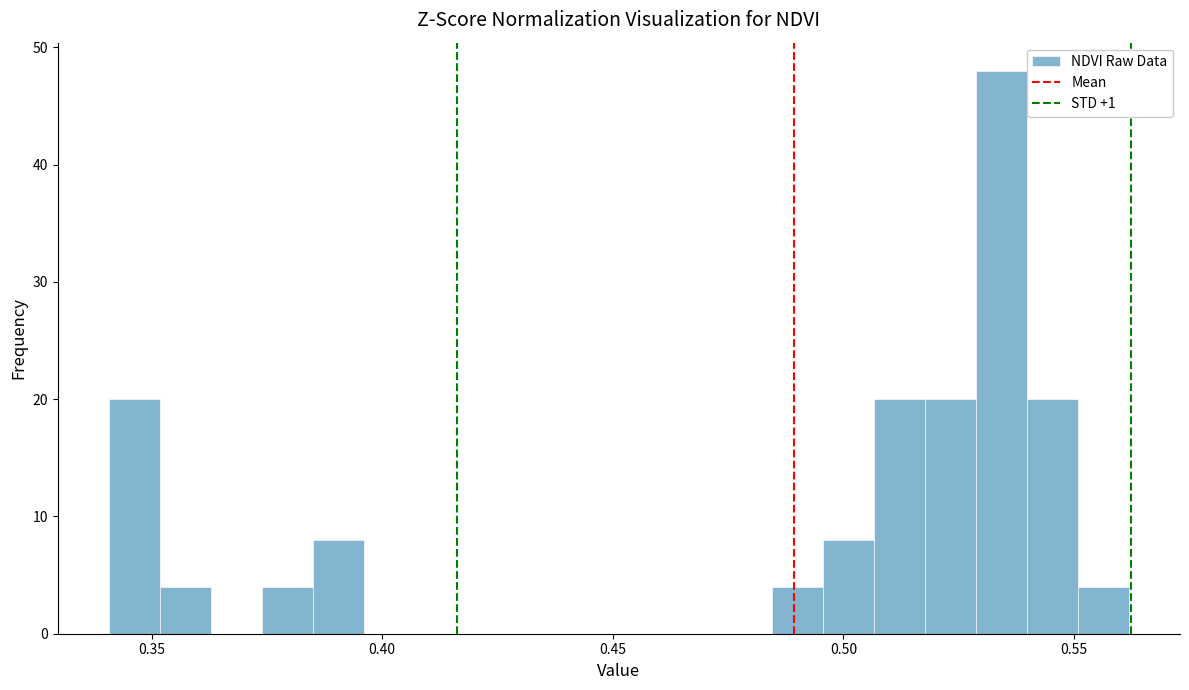

Read against the x-axis, roughly where is the centre of the tallest bar?

0.535